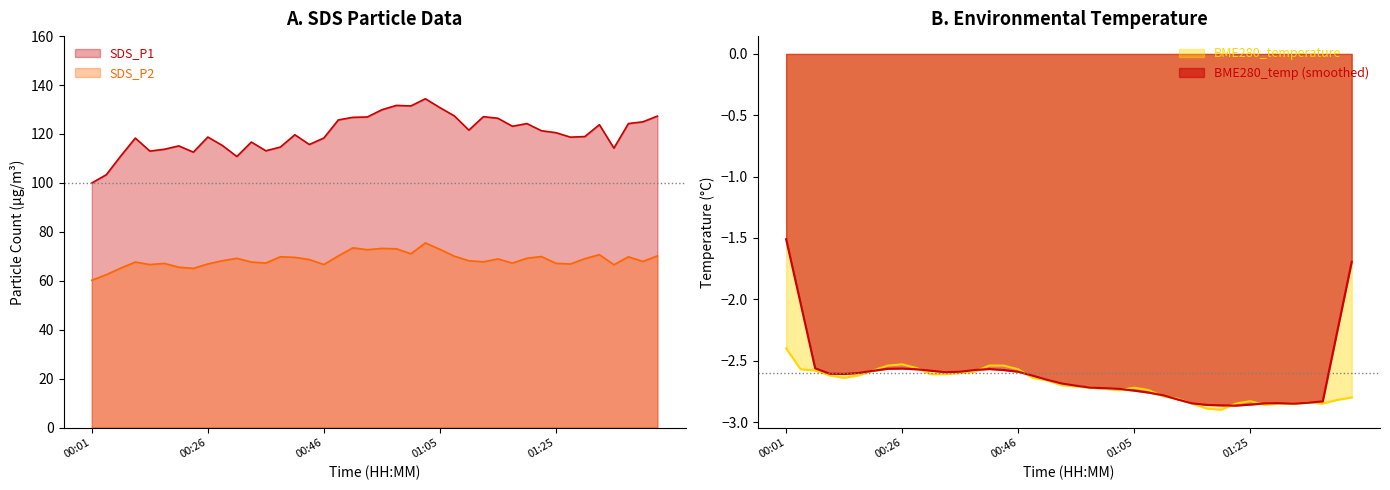

What is the total value across all series at 01:22?

188.4